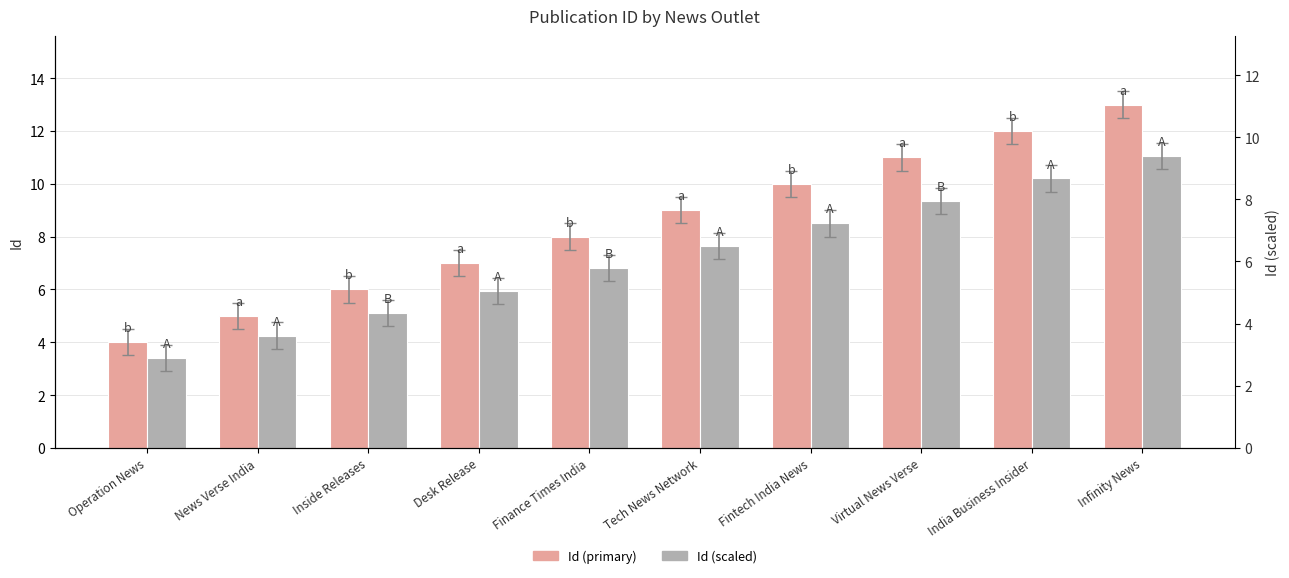

Is it true that Id (scaled) equals 3.0 at Finance Times India?

False